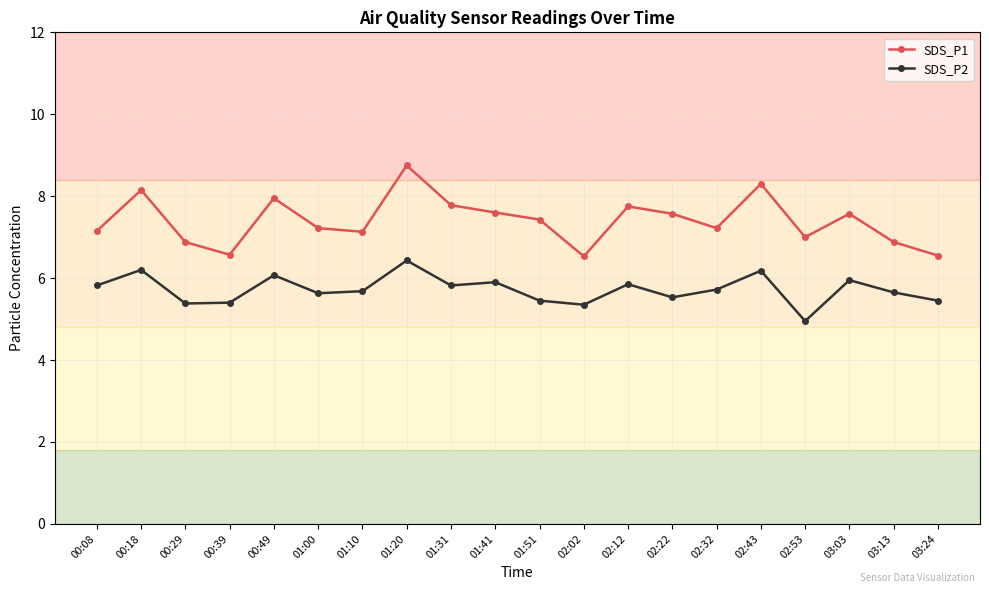

Which series has the largest range (max minus min)?

SDS_P1